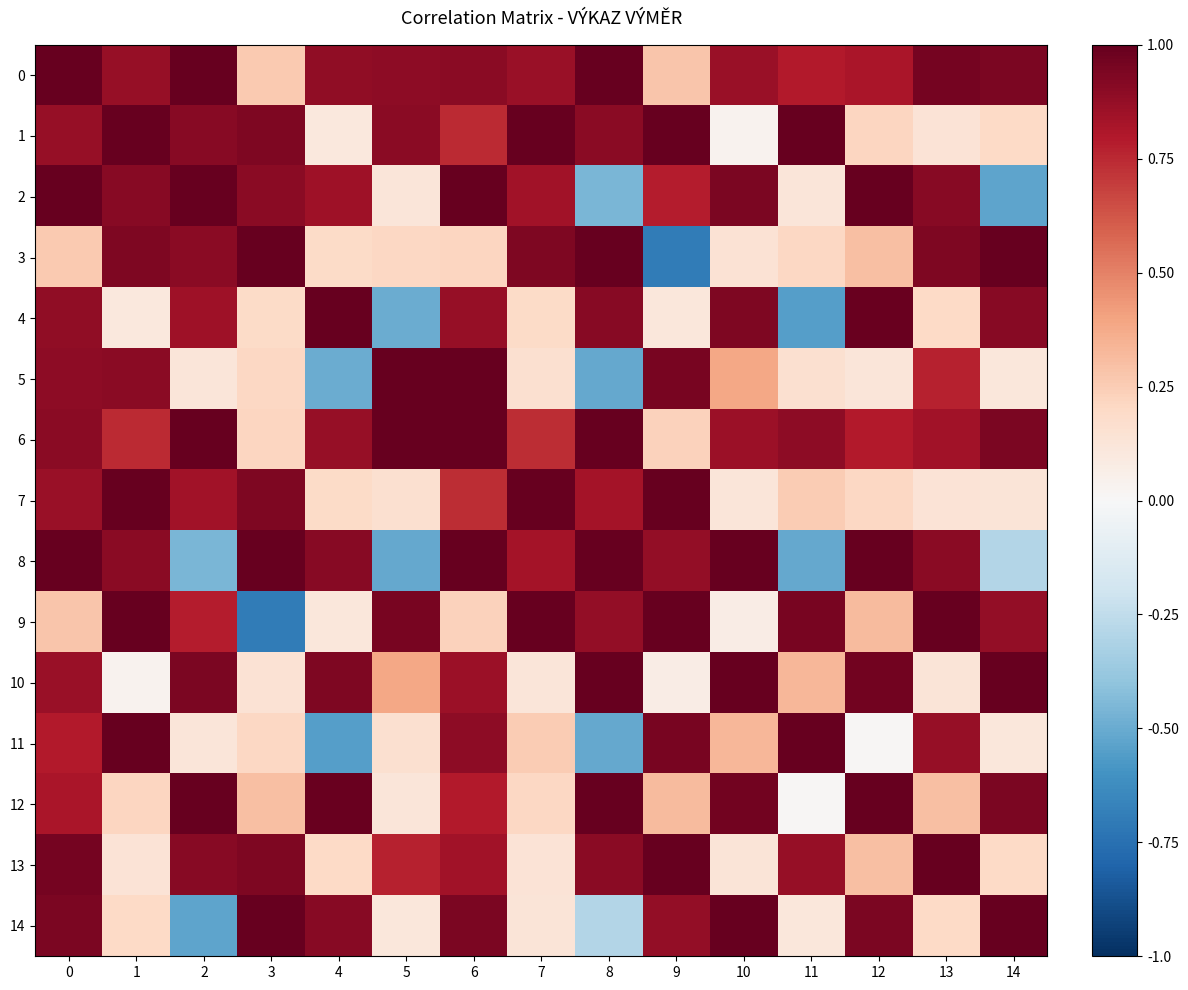

Between 4 and 9, which series saw the biggest shift?

11